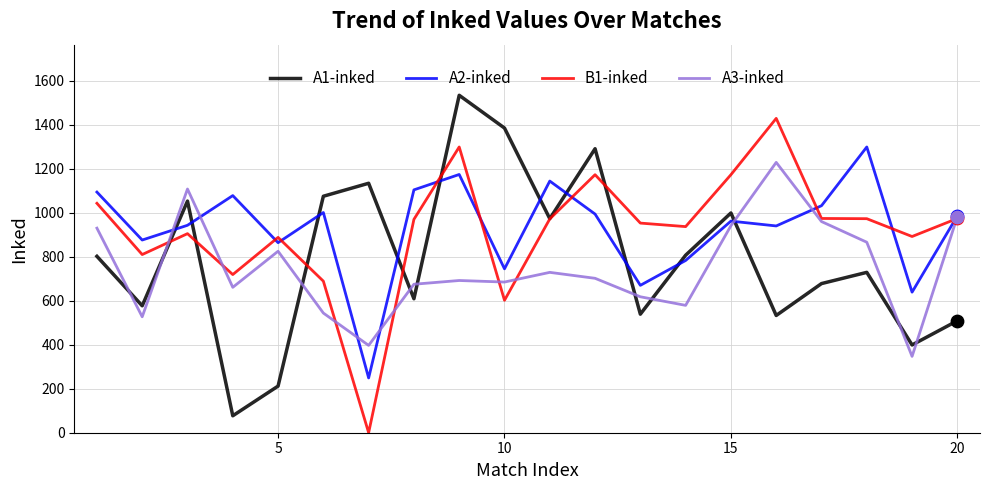

True or false: A1-inked and A3-inked intersect in this chart.

True